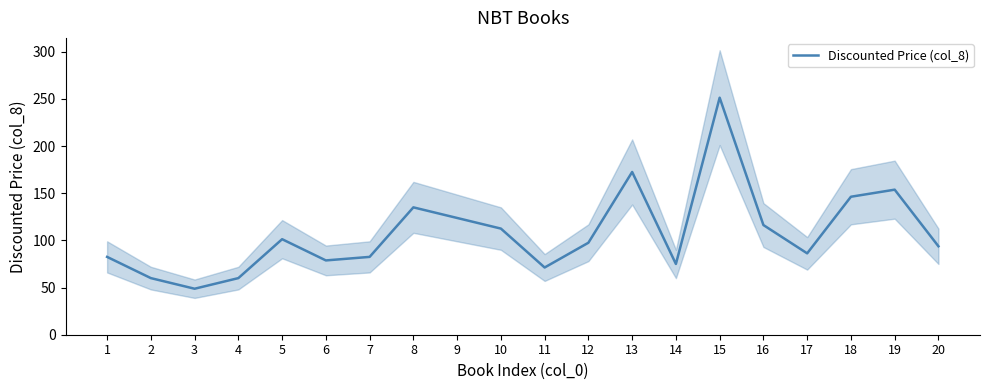

How many data points are less than 97?

10